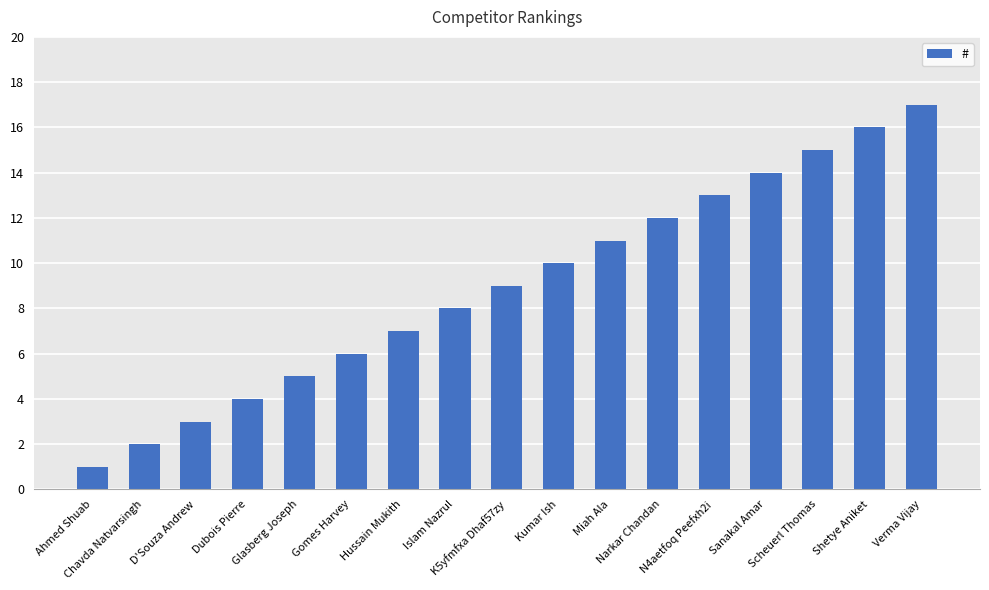

The chart shows a value of 4 at Dubois Pierre. True or false?

True